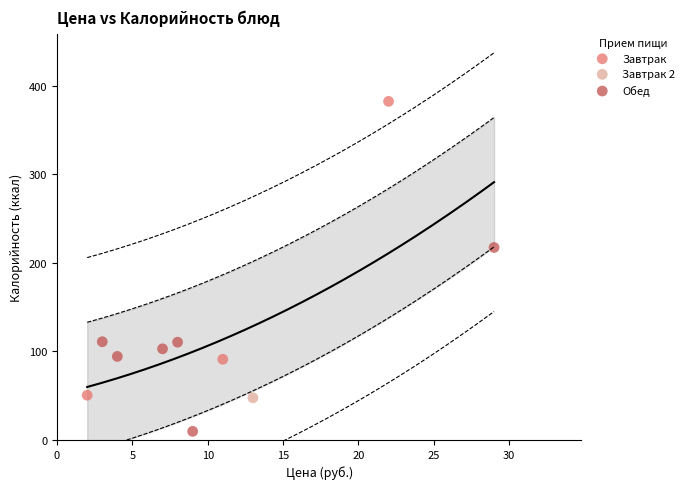

What are all the series names shown in the legend?

Завтрак, Завтрак 2, Обед